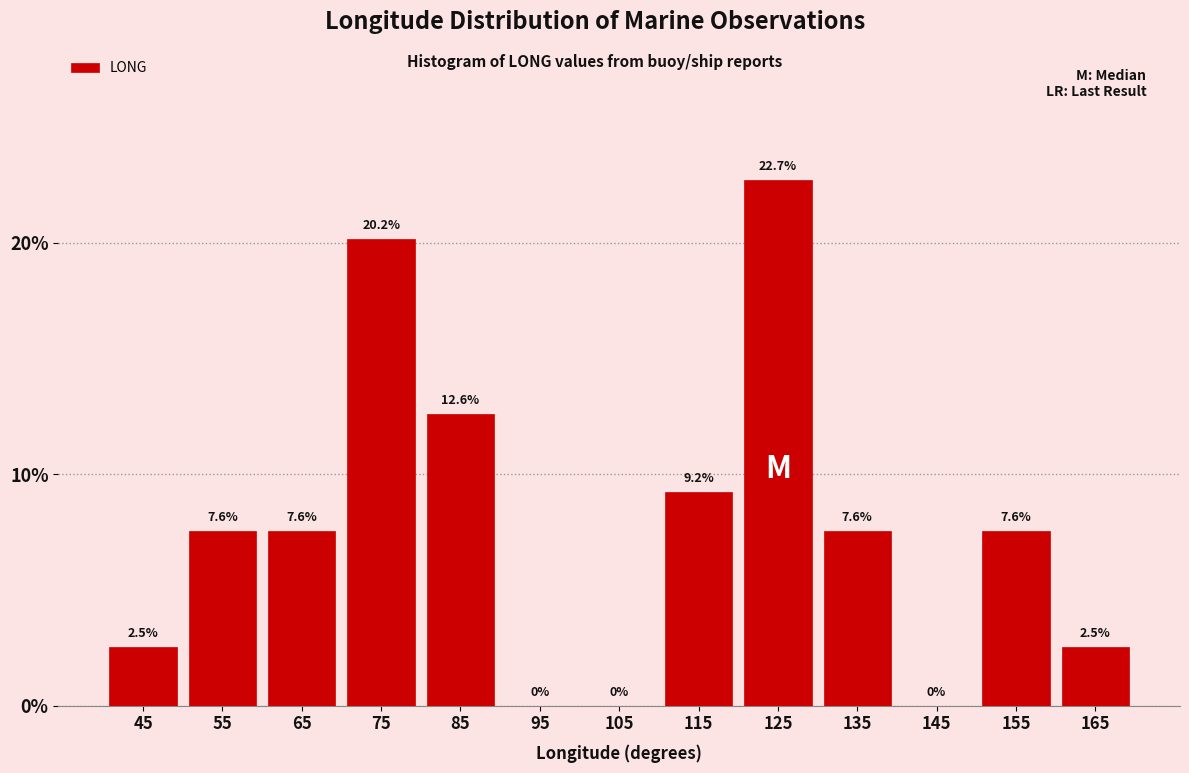

Which range on the x-axis has the tallest bar?

120 to 130